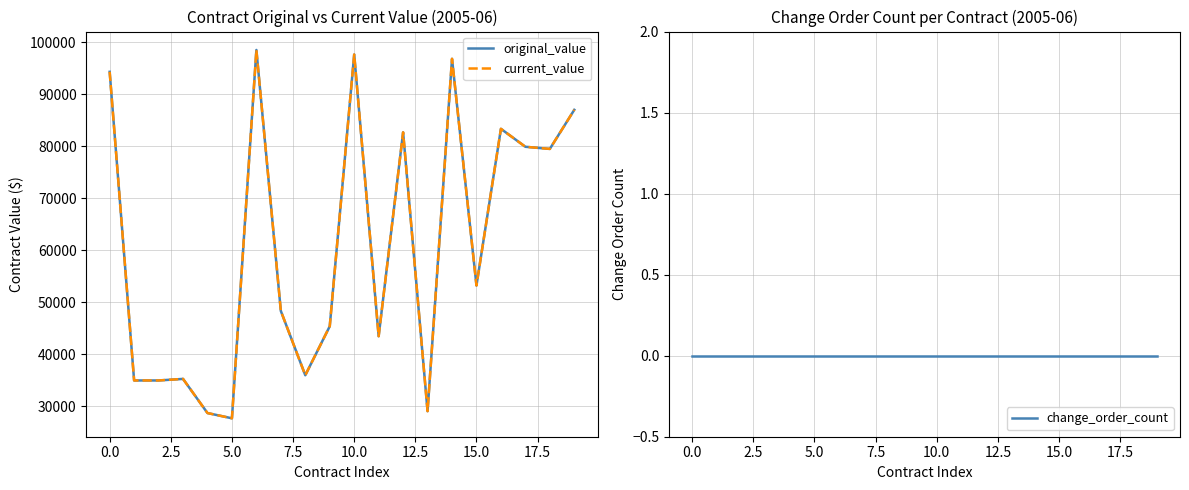

What are all the series names shown in the legend?

original_value, current_value, change_order_count